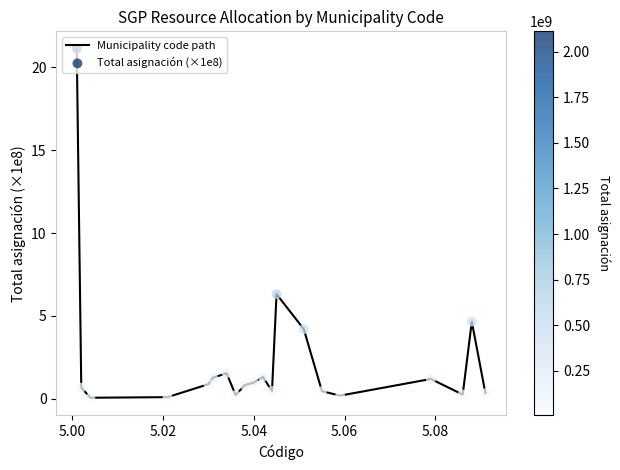

What is the greatest value displayed?

21.1